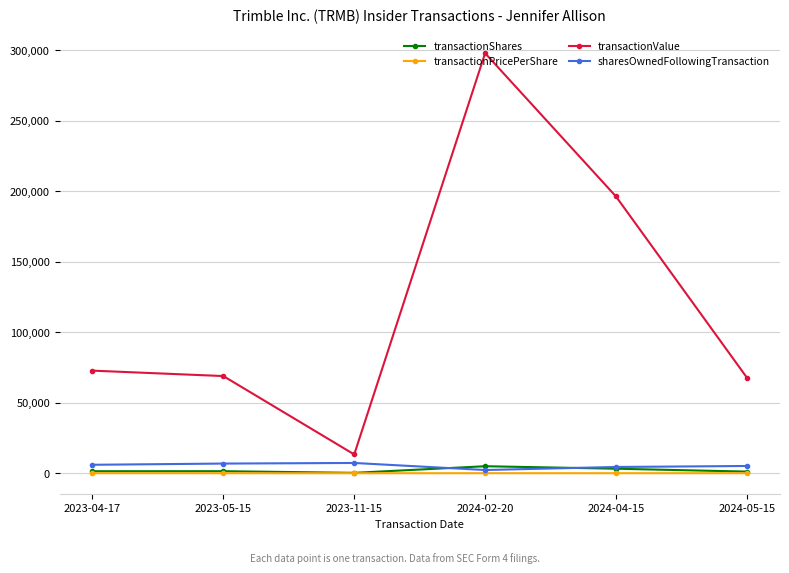

What are all the series names shown in the legend?

transactionShares, transactionPricePerShare, transactionValue, sharesOwnedFollowingTransaction